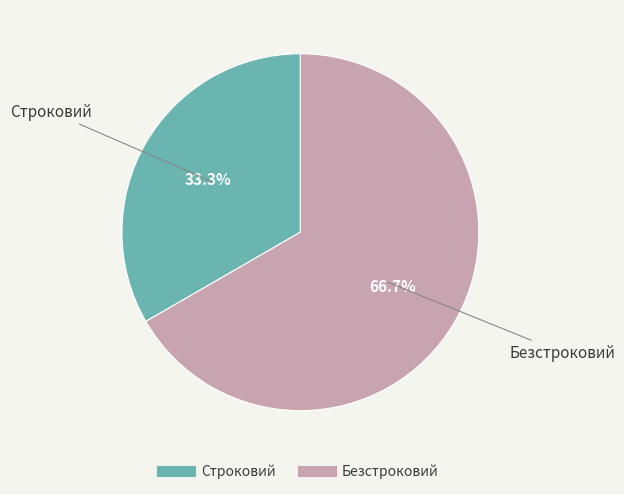

Which slice is the smallest?

Строковий